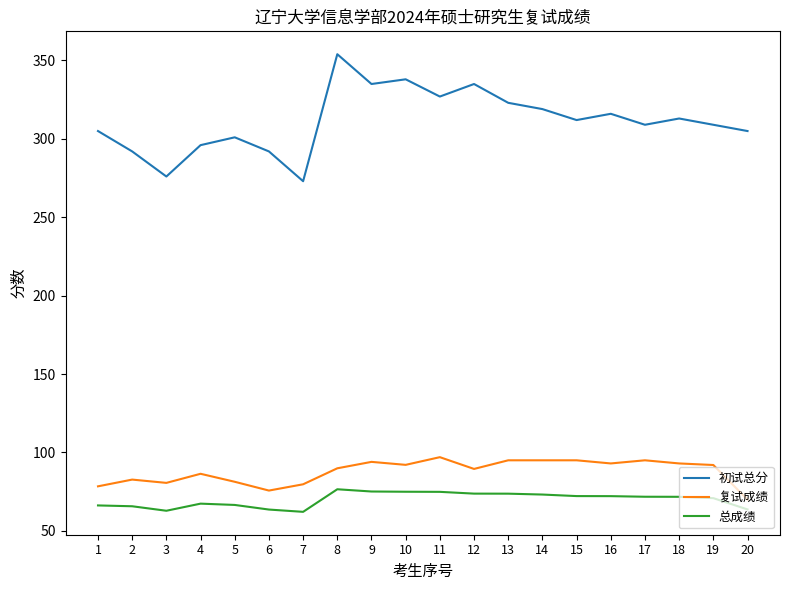

True or false: 初试总分 and 复试成绩 intersect in this chart.

False